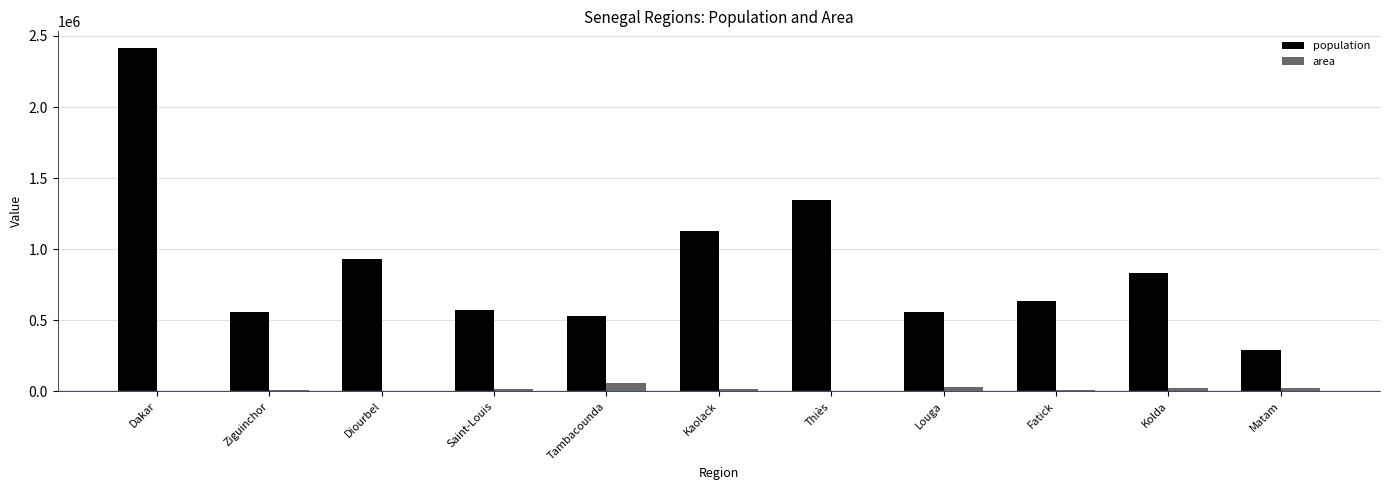

What is the maximum value for area?

59602